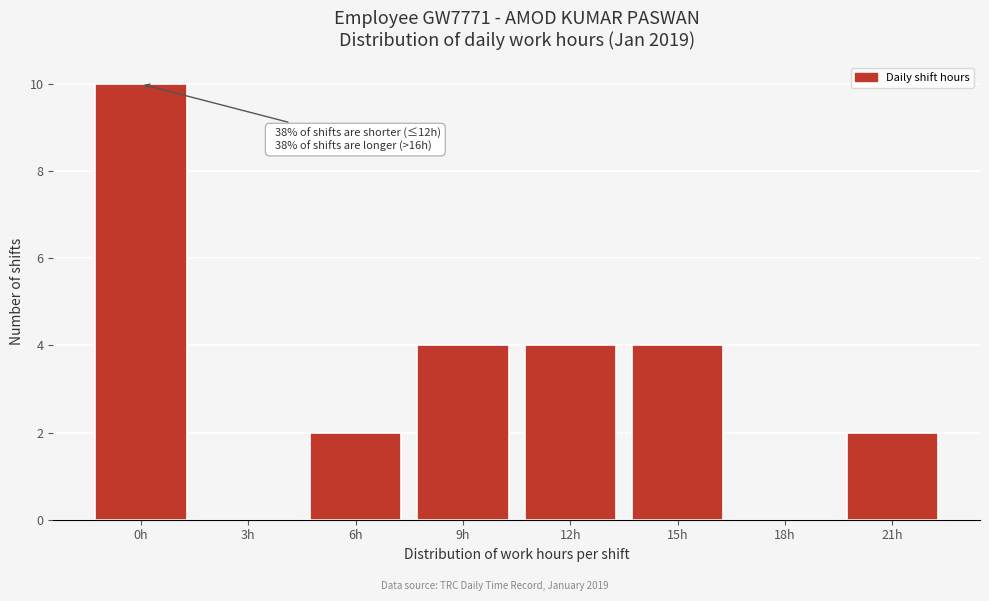

Reading right to left, list all the values displayed in this chart.

21h=2	18h=0	15h=4	12h=4	9h=4	6h=2	3h=0	0h=10